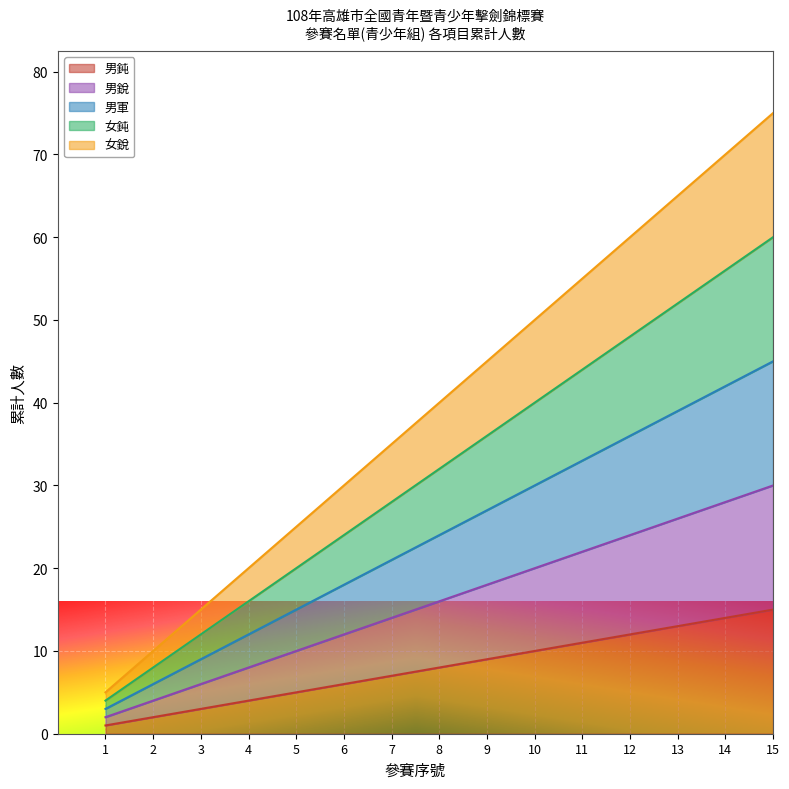

Reading right to left, list all the values displayed in this chart.

男鈍: 15	14	13	12	11	10	9	8	7	6	5	4	3	2	1
男銳: 30	28	26	24	22	20	18	16	14	12	10	8	6	4	2
男軍: 45	42	39	36	33	30	27	24	21	18	15	12	9	6	3
女鈍: 60	56	52	48	44	40	36	32	28	24	20	16	12	8	4
女銳: 75	70	65	60	55	50	45	40	35	30	25	20	15	10	5